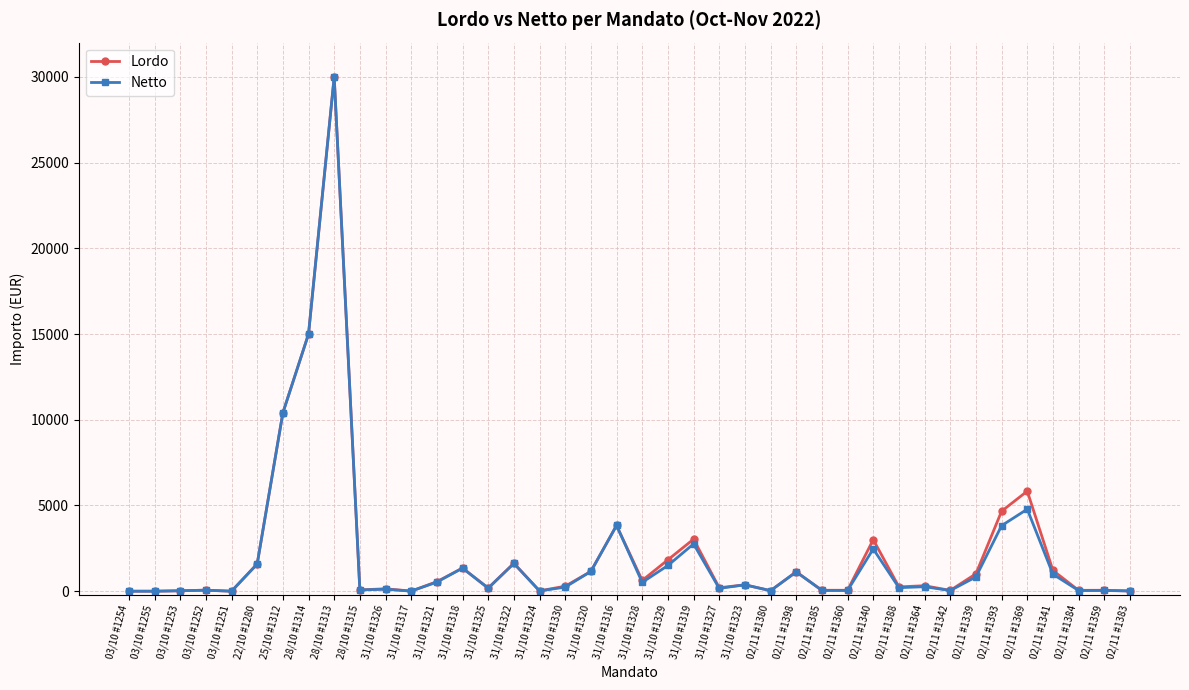

What is the approximate value of Lordo at 02/11 #1339?

1015